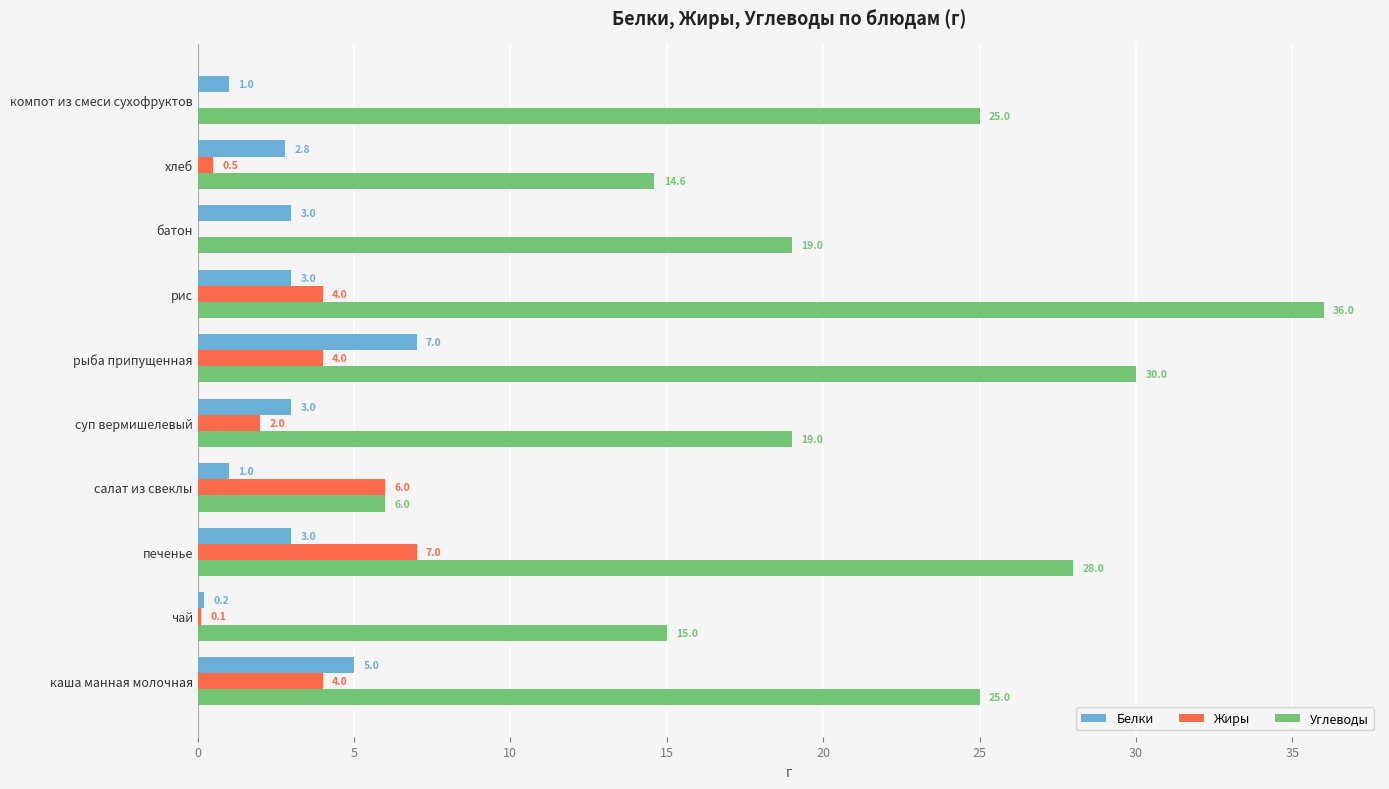

How many categories are shown in the chart?

10